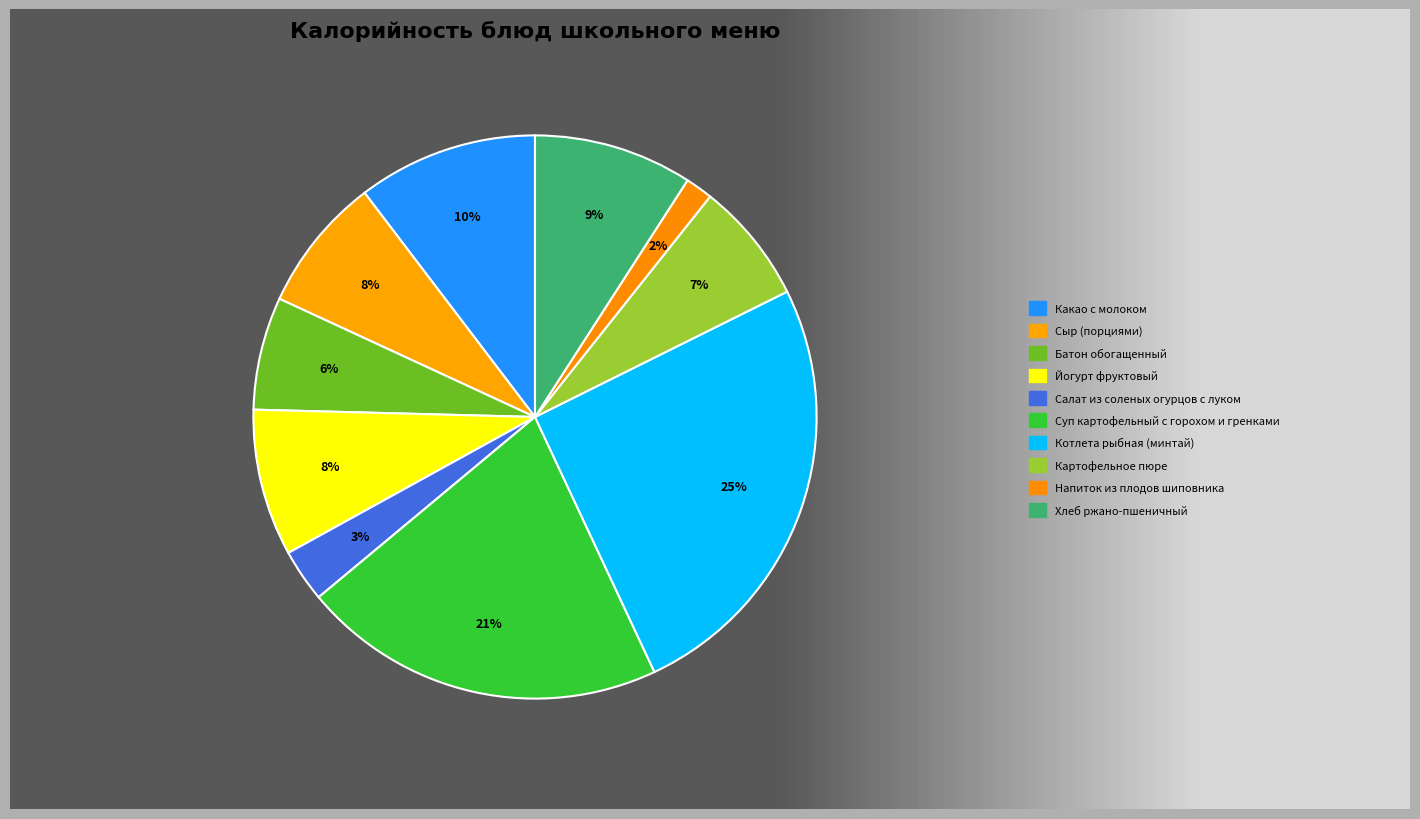

What percentage is the Сыр (порциями) slice, to the nearest percent?

8%